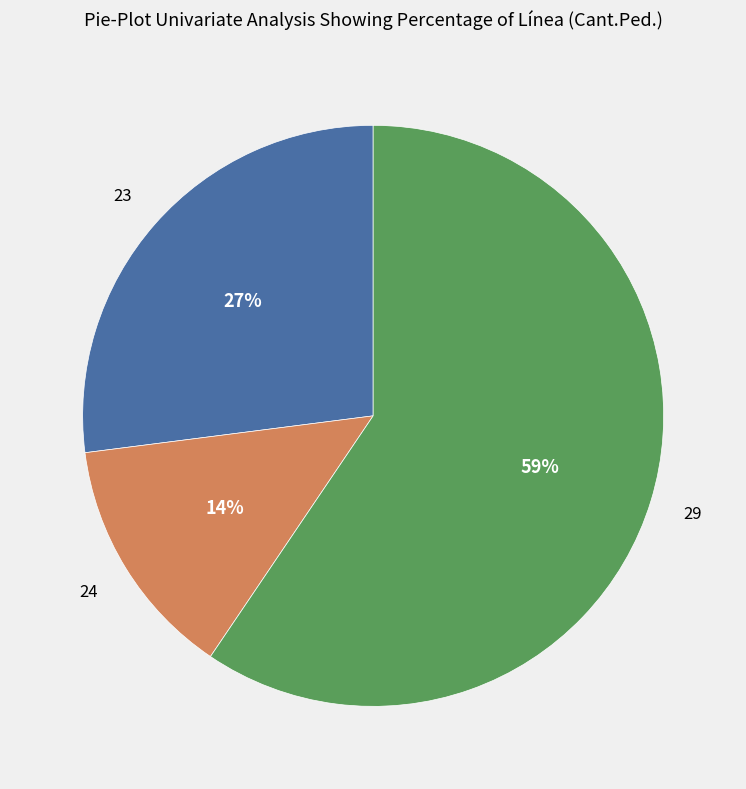

To the nearest percent, what is the average slice percentage?

33%